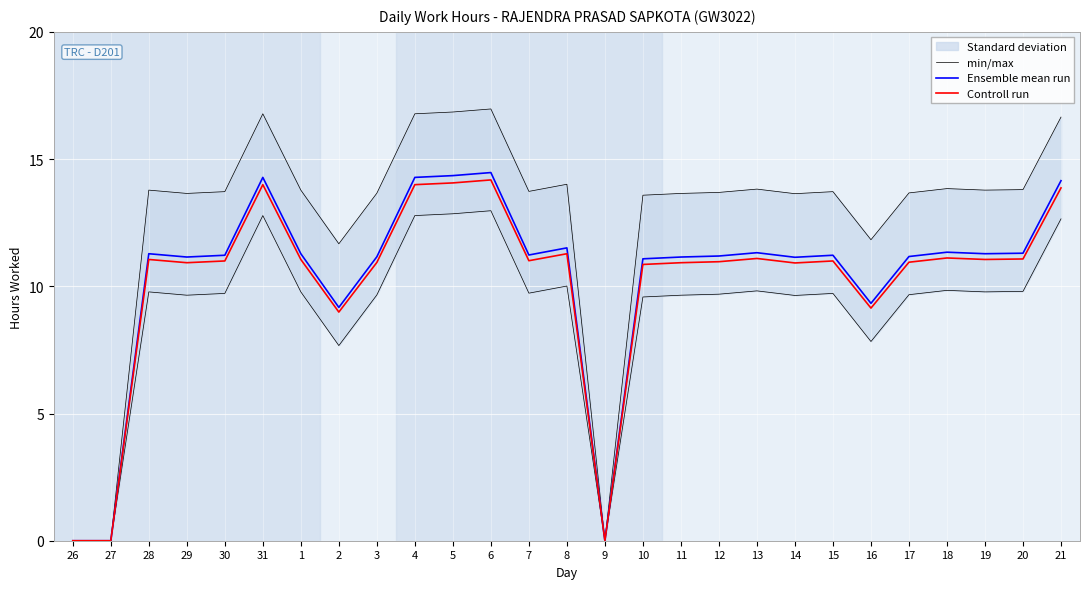

At which category does min/max reach its first local peak?

28